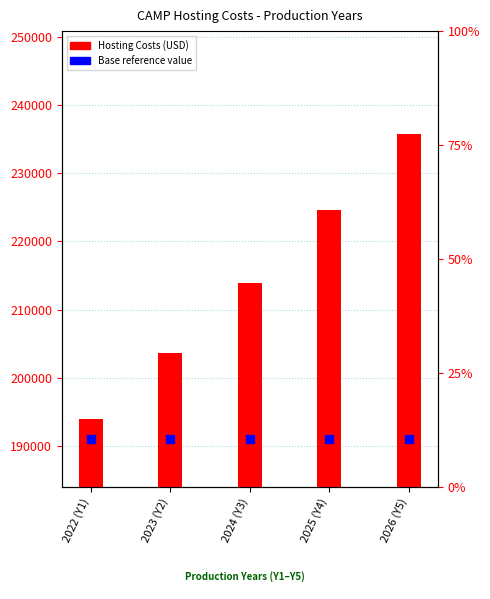

The value at 2023 (Y2) is 203700. True or false?

True